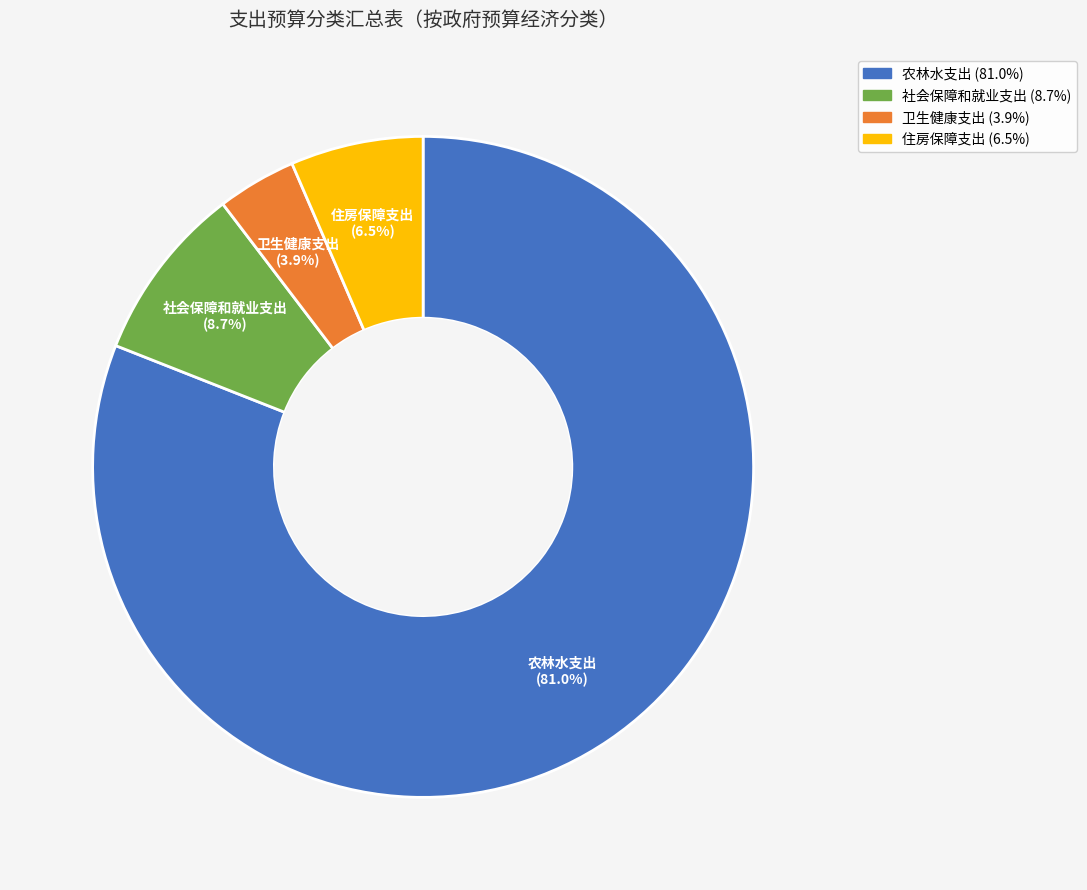

How many slices are in this pie chart?

4